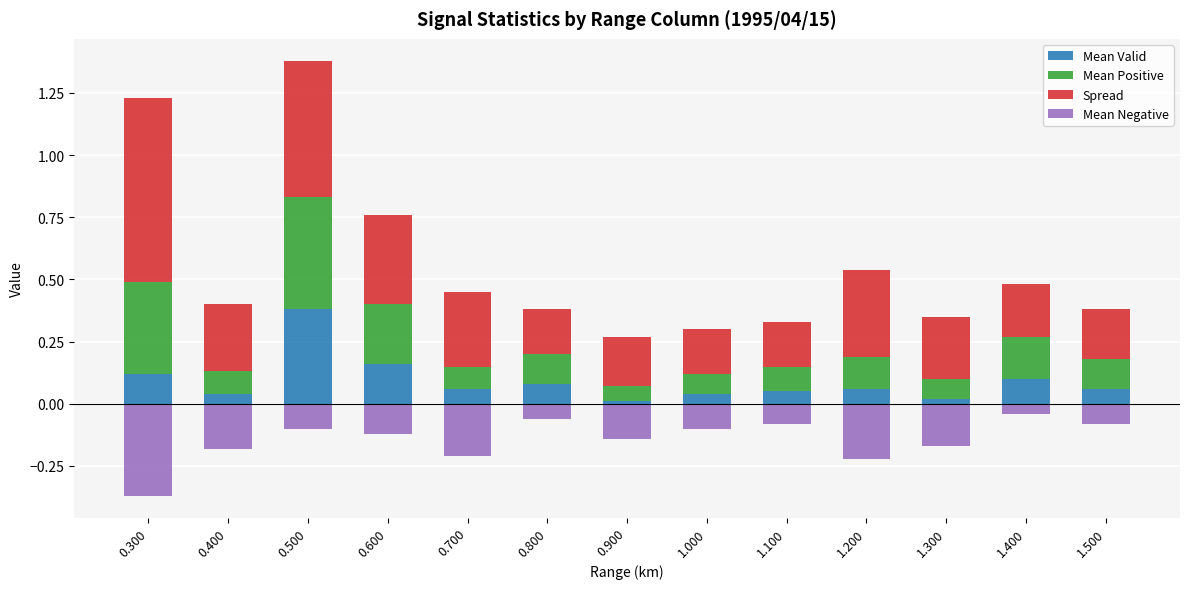

Reading left to right, extract all data points from this chart.

Mean Valid: 0.300=0.1	0.400=0.0	0.500=0.4	0.600=0.2	0.700=0.1	0.800=0.1	0.900=0.0	1.000=0.0	1.100=0.1	1.200=0.1	1.300=0.0	1.400=0.1	1.500=0.1
Mean Positive: 0.300=0.4	0.400=0.1	0.500=0.5	0.600=0.2	0.700=0.1	0.800=0.1	0.900=0.1	1.000=0.1	1.100=0.1	1.200=0.1	1.300=0.1	1.400=0.2	1.500=0.1
Spread: 0.300=0.7	0.400=0.3	0.500=0.6	0.600=0.4	0.700=0.3	0.800=0.2	0.900=0.2	1.000=0.2	1.100=0.2	1.200=0.3	1.300=0.2	1.400=0.2	1.500=0.2
Mean Negative: 0.300=-0.4	0.400=-0.2	0.500=-0.1	0.600=-0.1	0.700=-0.2	0.800=-0.1	0.900=-0.1	1.000=-0.1	1.100=-0.1	1.200=-0.2	1.300=-0.2	1.400=-0.0	1.500=-0.1